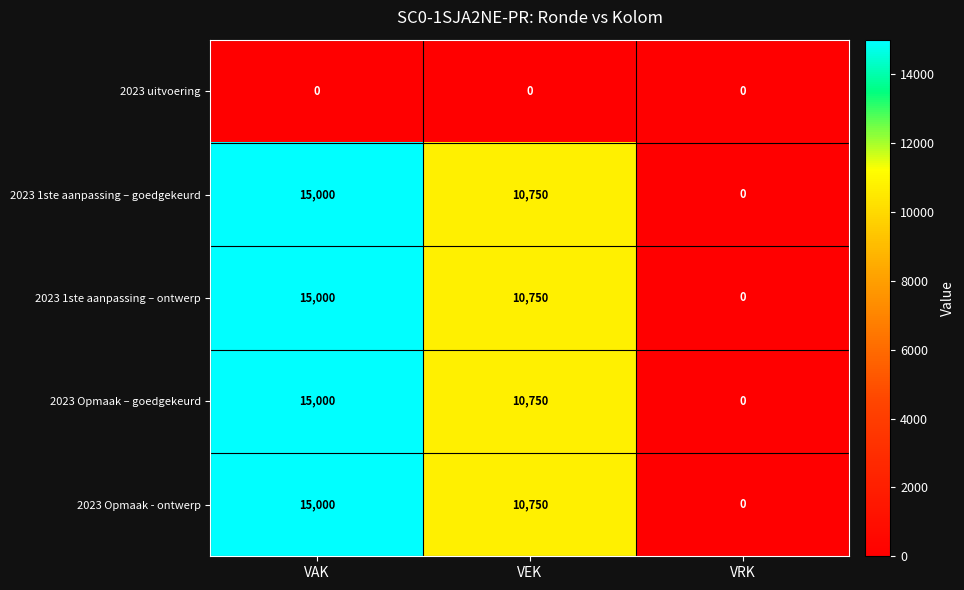

How many categories are shown in the chart?

3